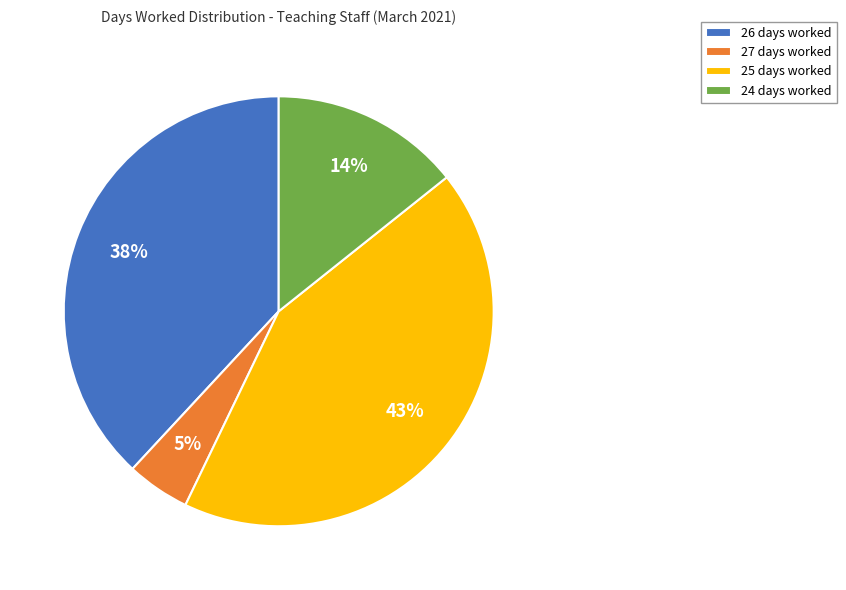

Is there a majority slice in this chart?

No